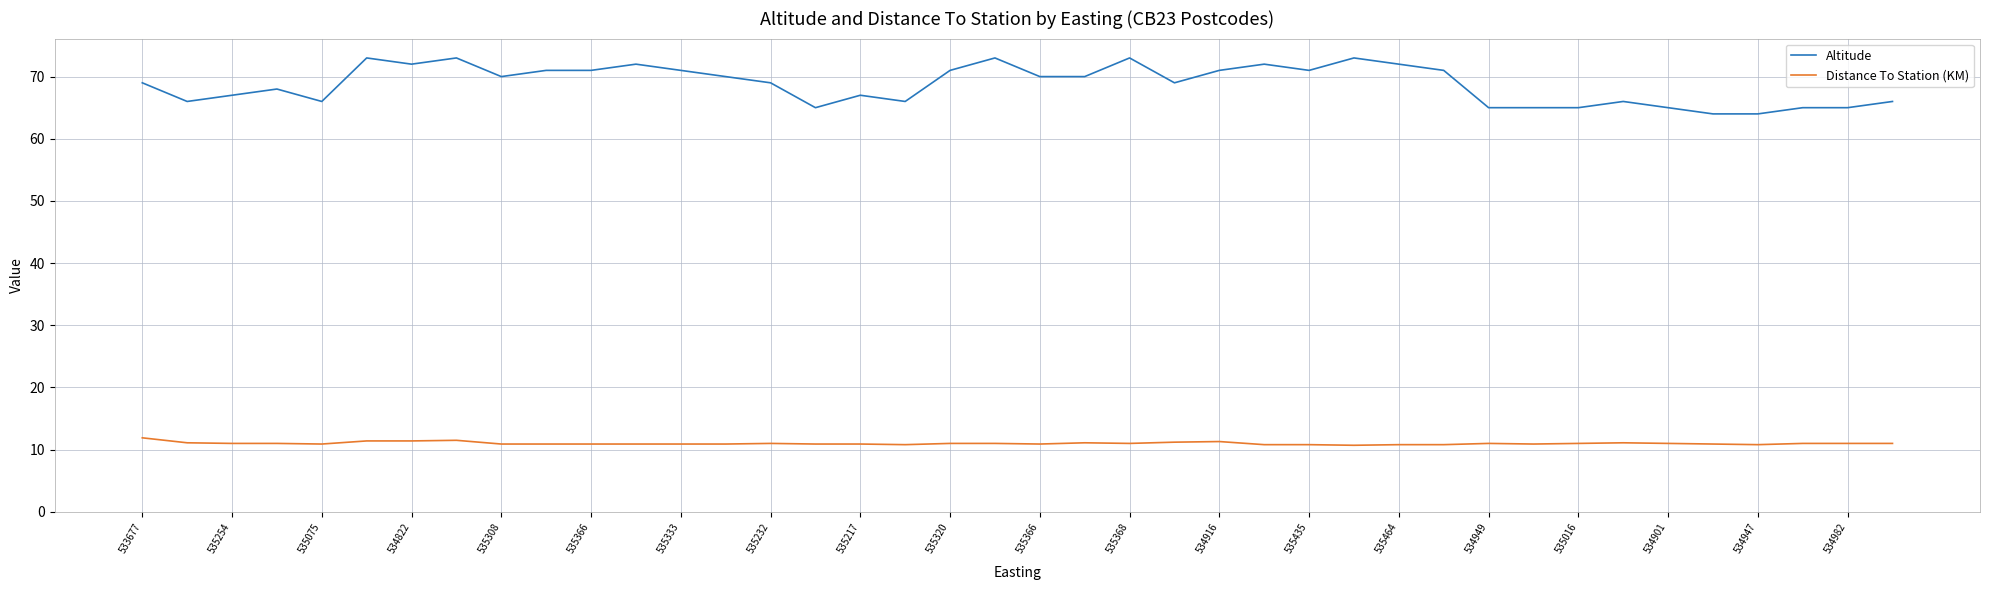

True or false: Altitude and Distance To Station (KM) intersect in this chart.

False